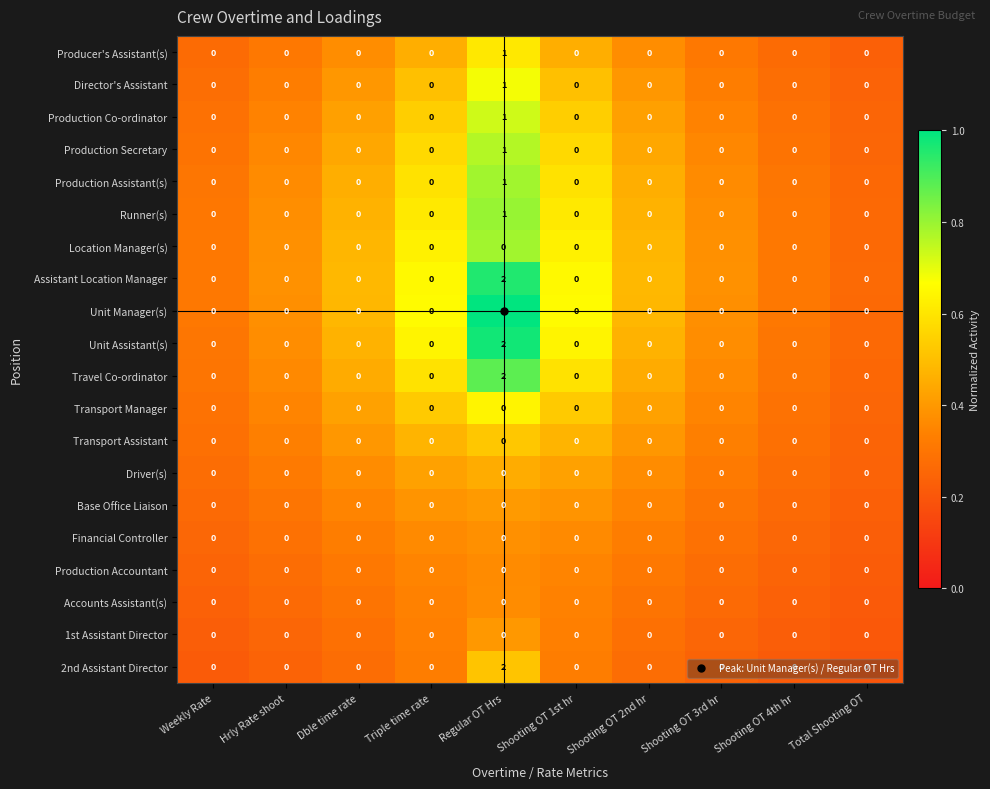

The value of Financial Controller at Regular OT Hrs is 0. True or false?

True